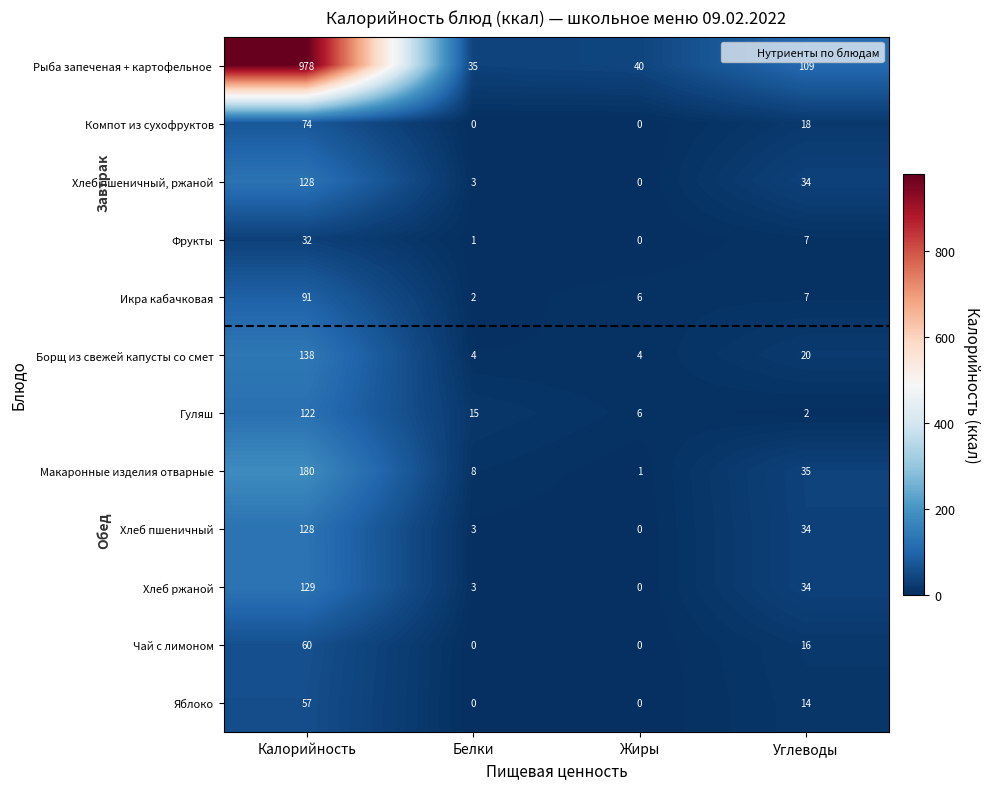

Which label corresponds to the largest value in the chart?

Калорийность